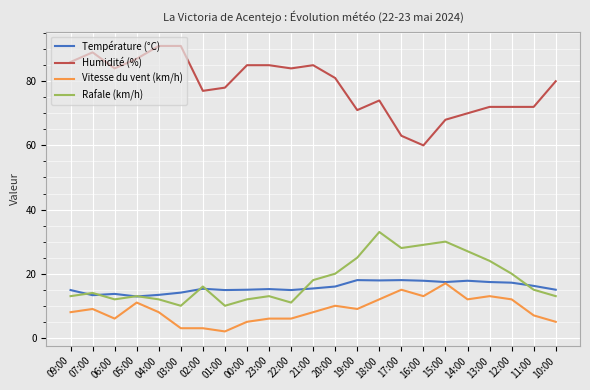

True or false: Humidité (%) and Température (°C) cross at least once.

False